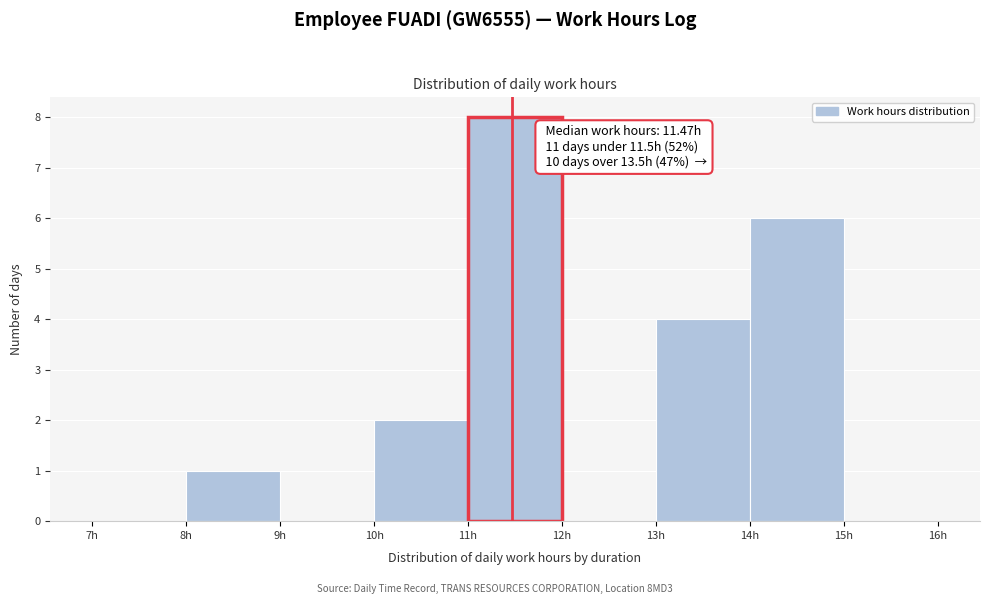

Over which range of the x-axis is the bar tallest?

11 to 12